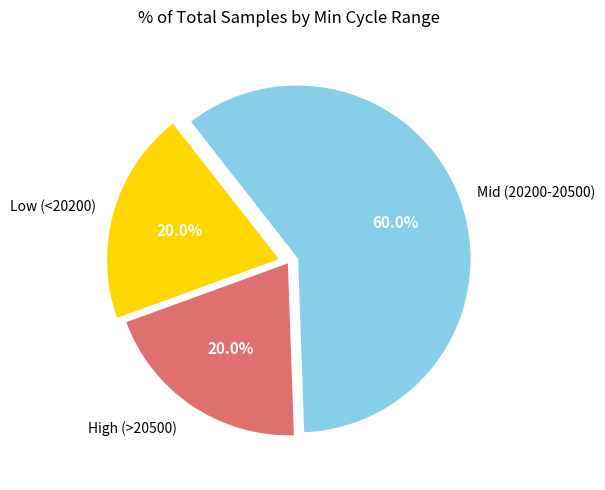

Is Mid (20200-20500) the majority of the pie?

Yes